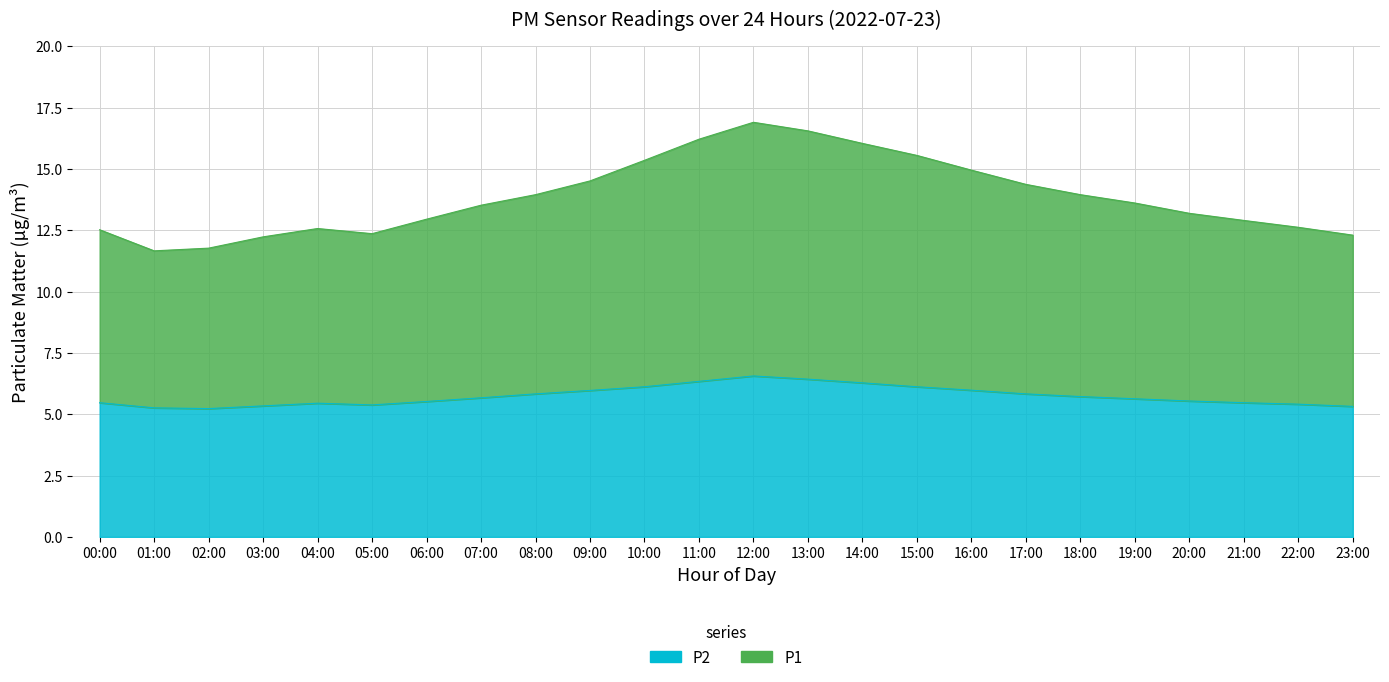

Rank the series at 14:00 from highest to lowest value.

P1, P2